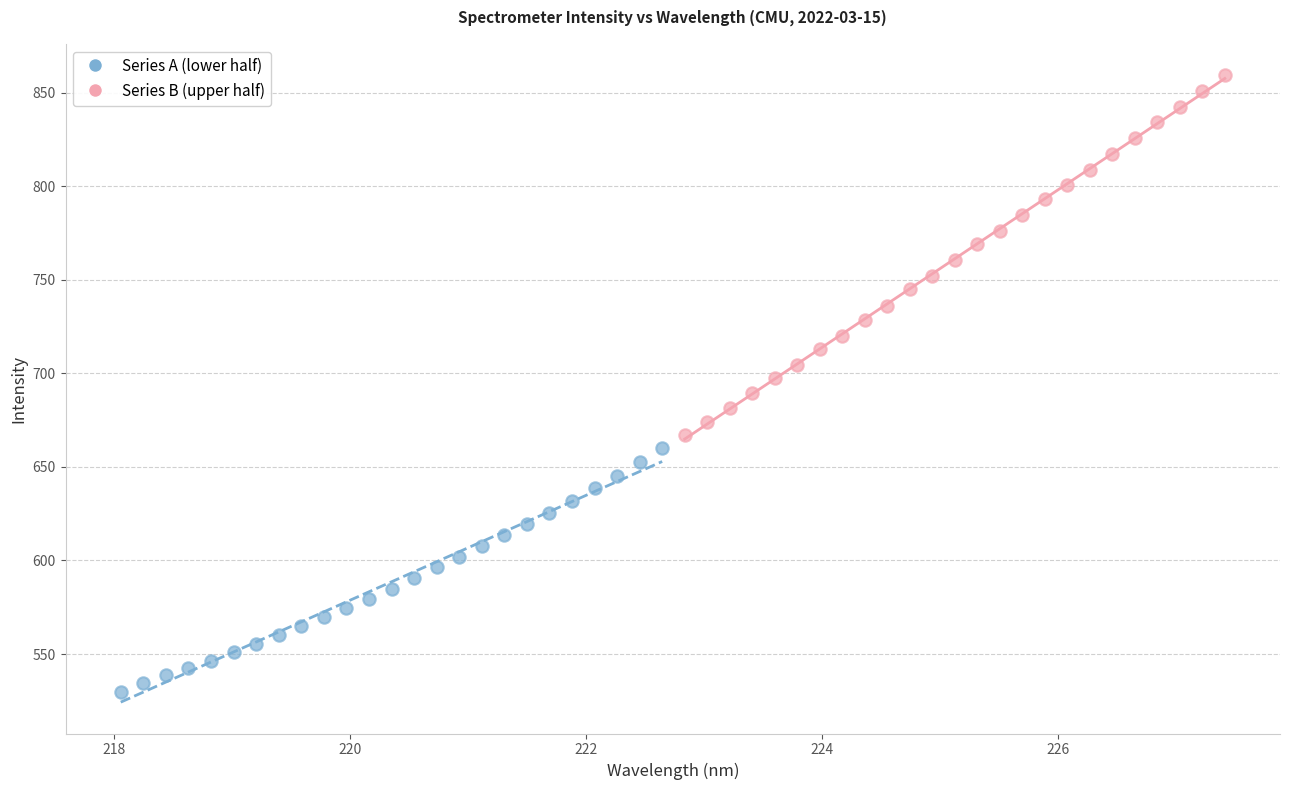

What are all the series names shown in the legend?

Series A (lower half), Series B (upper half)